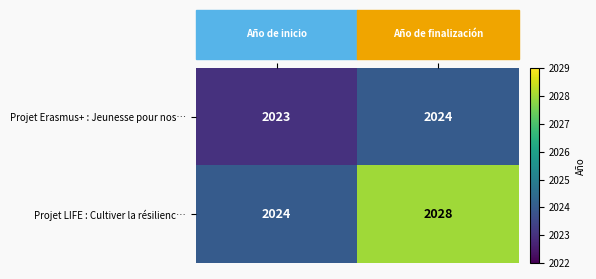

What is the average value of the Projet LIFE : Cultiver la résilienc… series?

2026